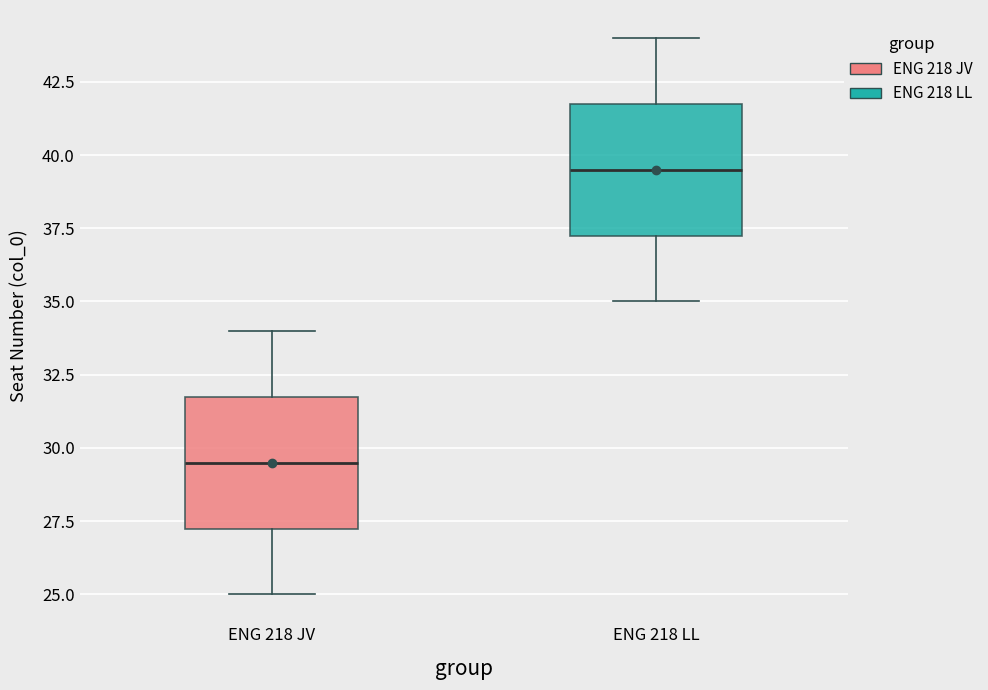

Reading left to right, transcribe this box plot: for each box, give where its median line is, the range the box spans, and where its two whiskers end, as read against the y-axis. The values are not printed on the chart, so give them approximately, as read against the axis.

ENG 218 JV: median 29.5, box 27.5 to 32.0, whiskers 25.0 to 34.0
ENG 218 LL: median 39.5, box 37.5 to 42.0, whiskers 35.0 to 44.0